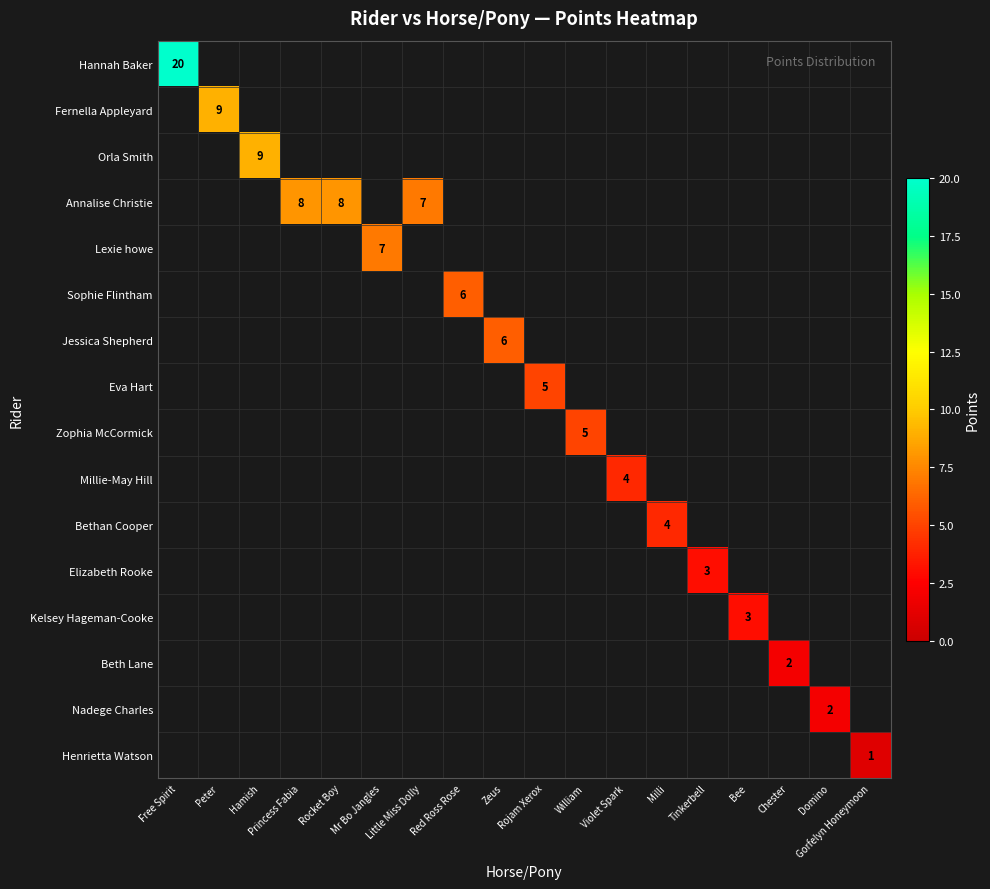

How many series are shown in this chart?

16